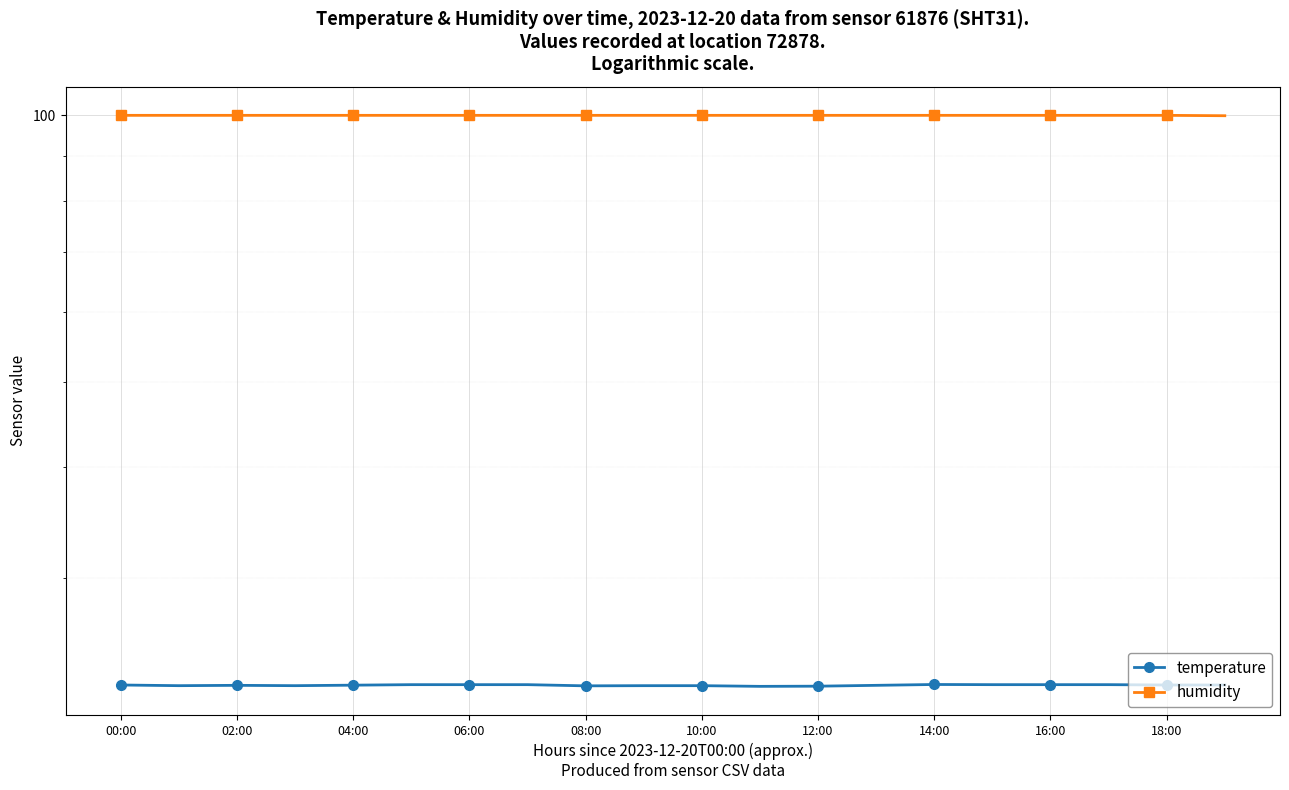

What is the difference between the maximum and minimum values in the humidity series?

0.1